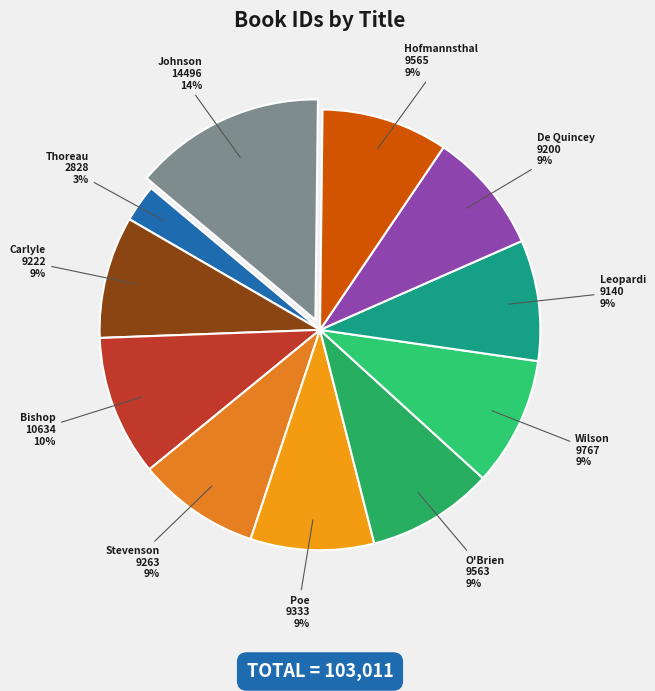

Is the sum of Carlyle and Stevenson greater than half?

No